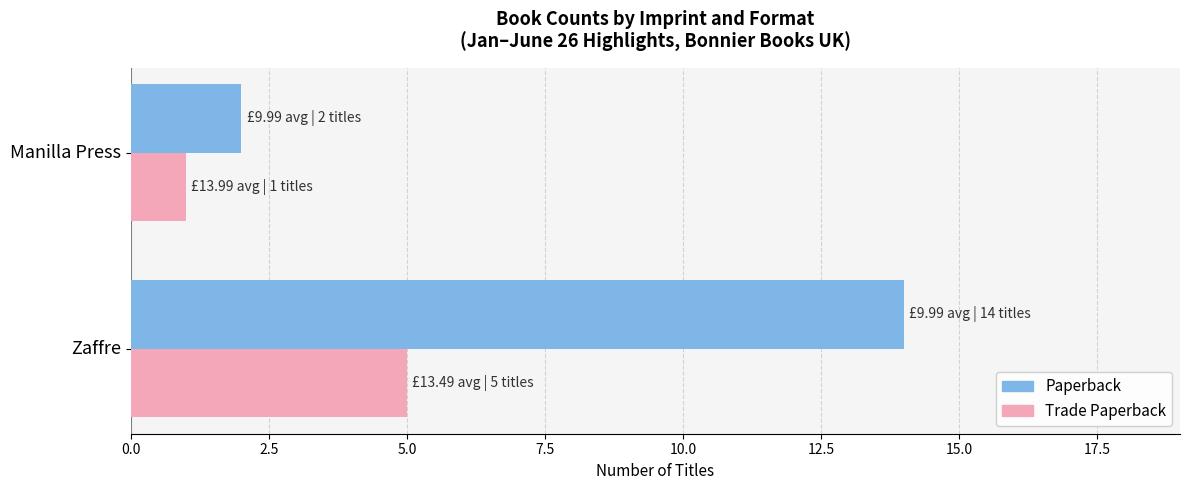

At how many categories does at least one series exceed 11?

1